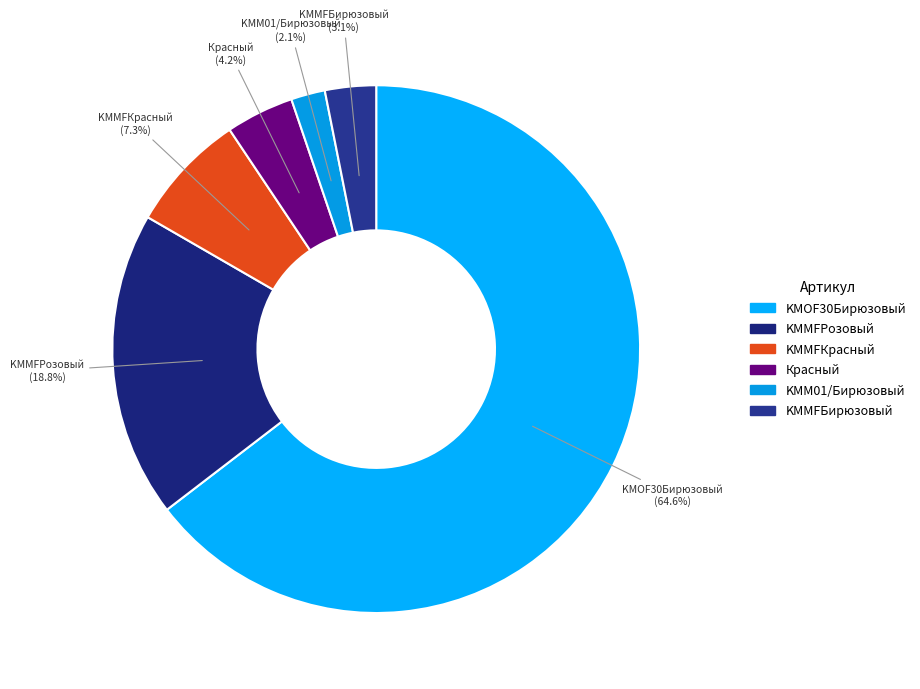

Does KMOF30Бирюзовый represent more than half of the total?

Yes